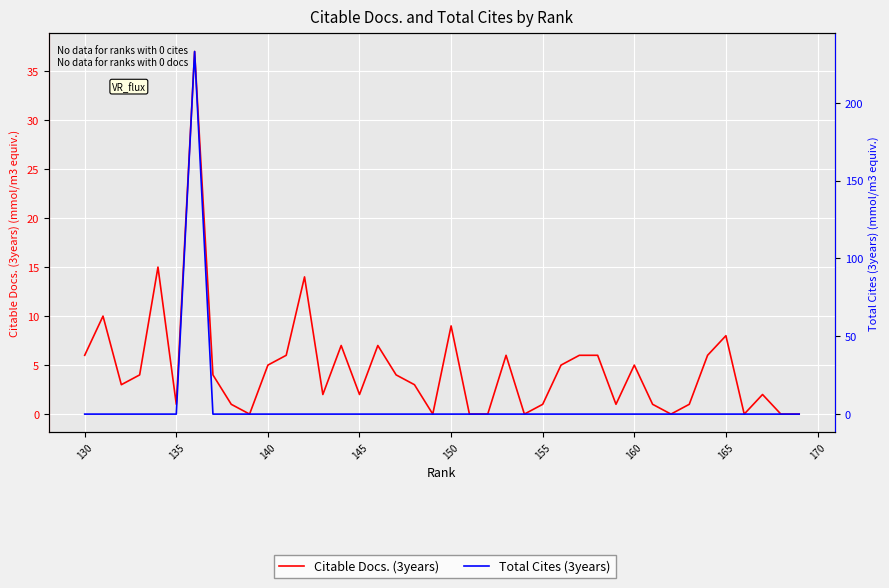

Which series has the widest spread of values?

Total Cites (3years)